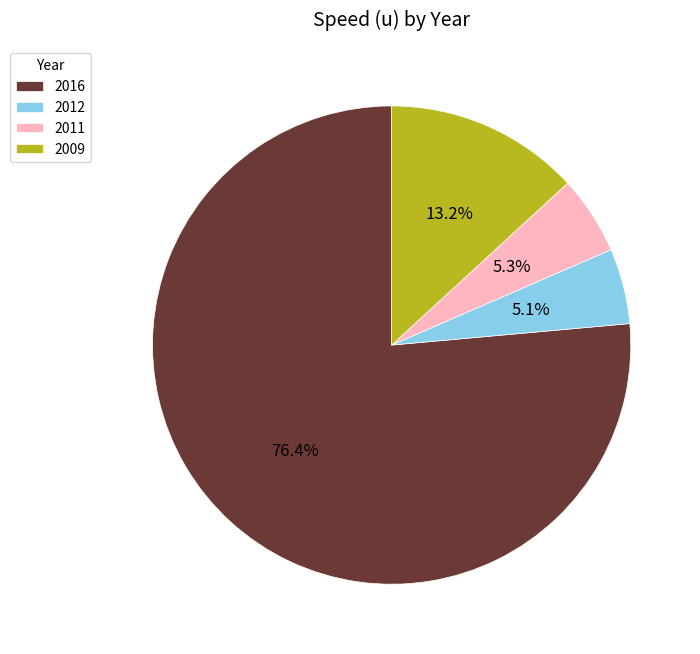

What is the ratio of the value at 2016 to the value at 2009?

5.8